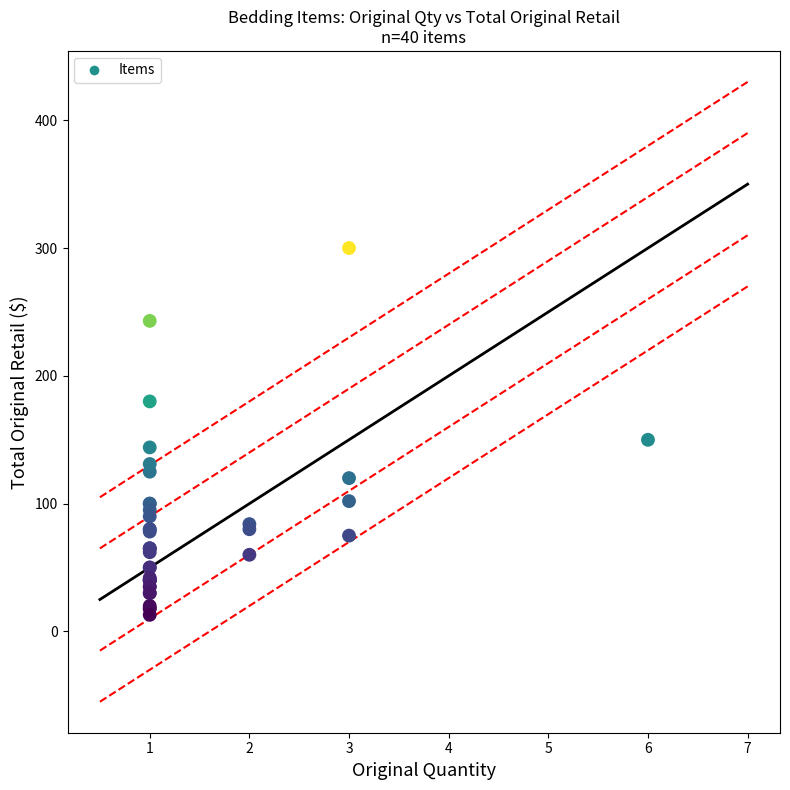

What Y value in the scatter plot is closest to 156?

149.9